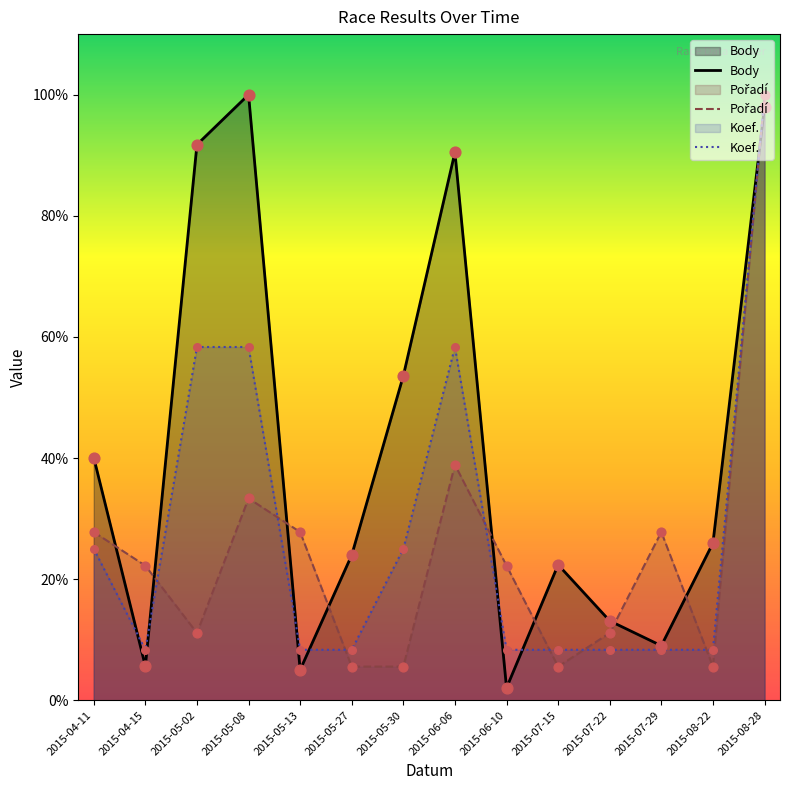

At how many categories does at least one series exceed 11?

14